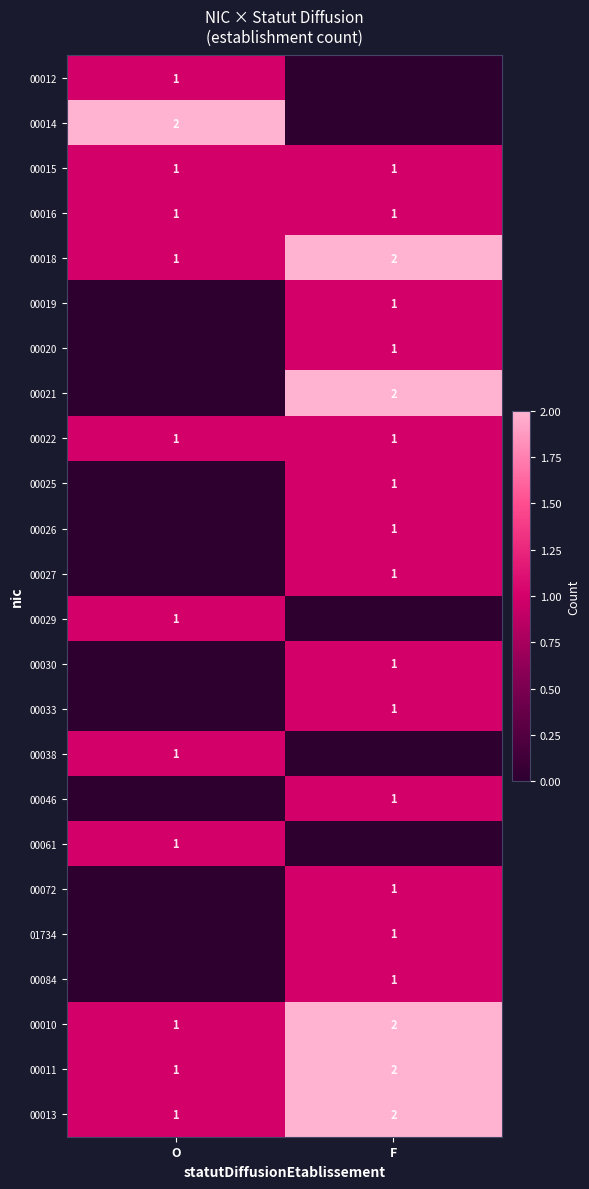

True or false: 00013 has a value of 2 at F.

True